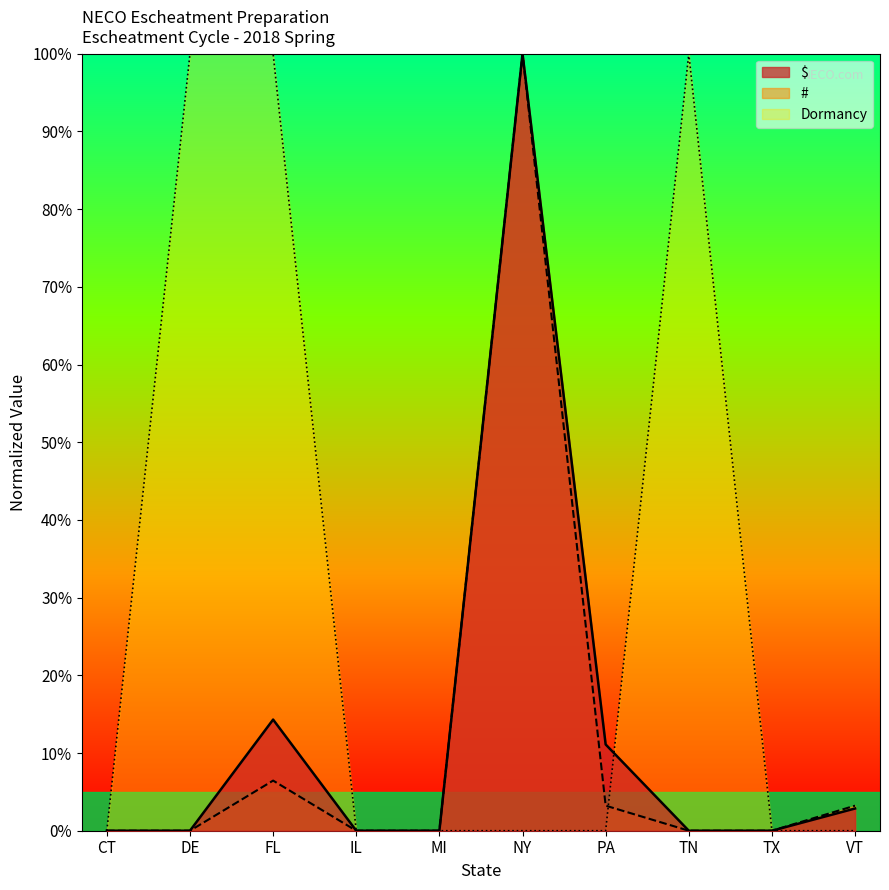

Rank the categories by Dormancy value from highest to lowest.

DE, FL, TN, CT, IL, MI, NY, PA, TX, VT